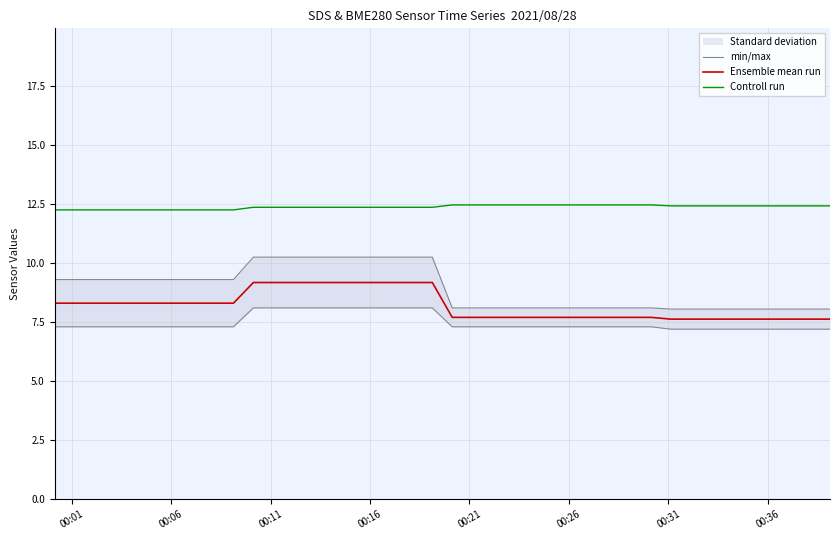

What is the lowest value of the Ensemble mean run series?

7.6